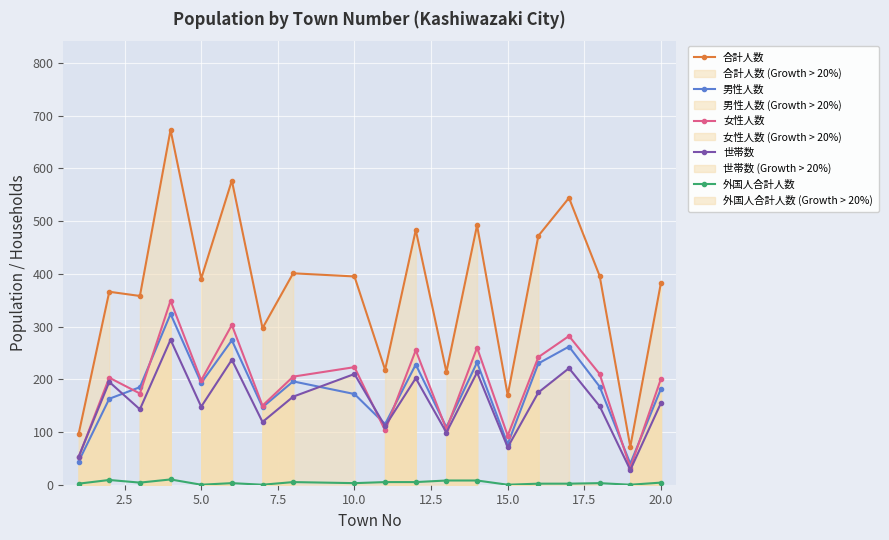

What is the value of the 外国人合計人数 point at the 2nd from the left?

9